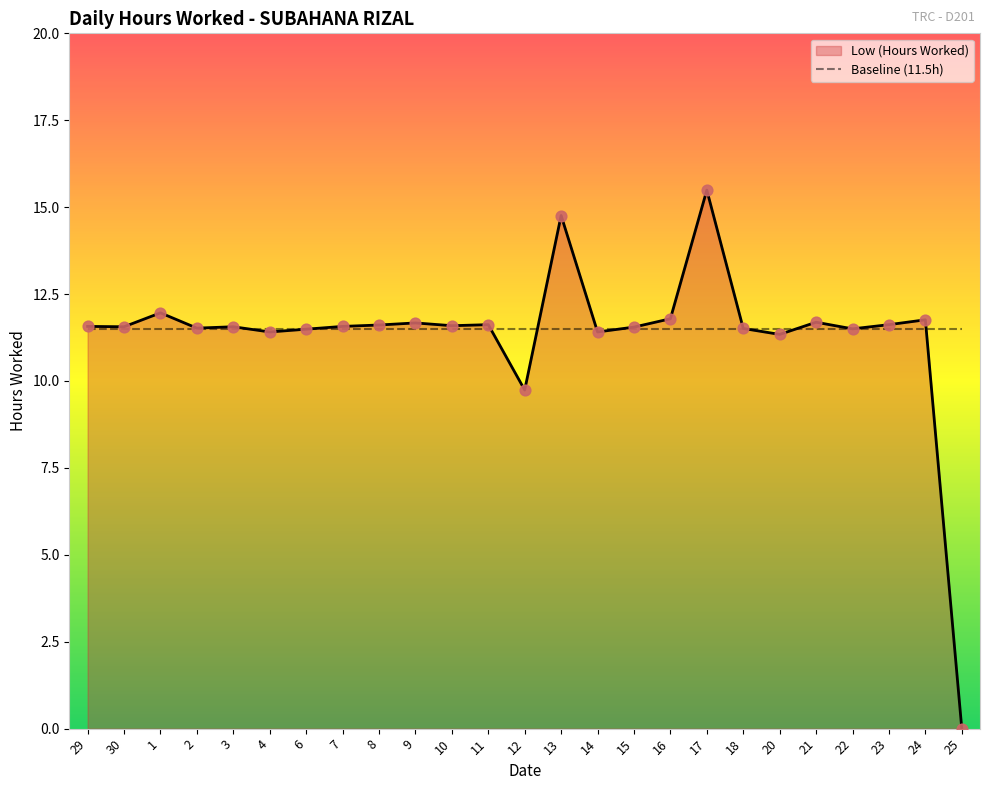

Which series changed the most between 9 and 25?

Low (Hours Worked)